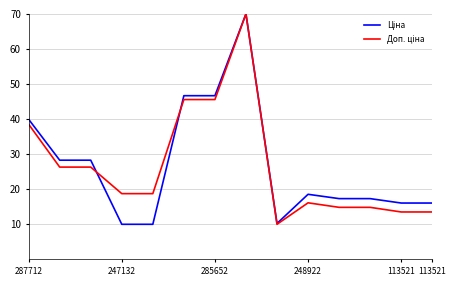

What is the minimum value shown in the chart?

10.0